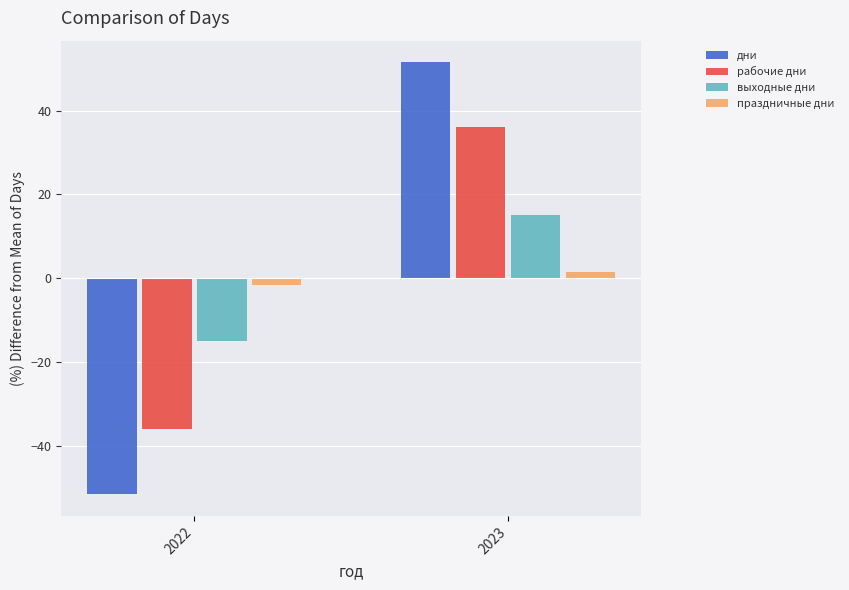

The value of рабочие дни at 2023 is 36.0. True or false?

True